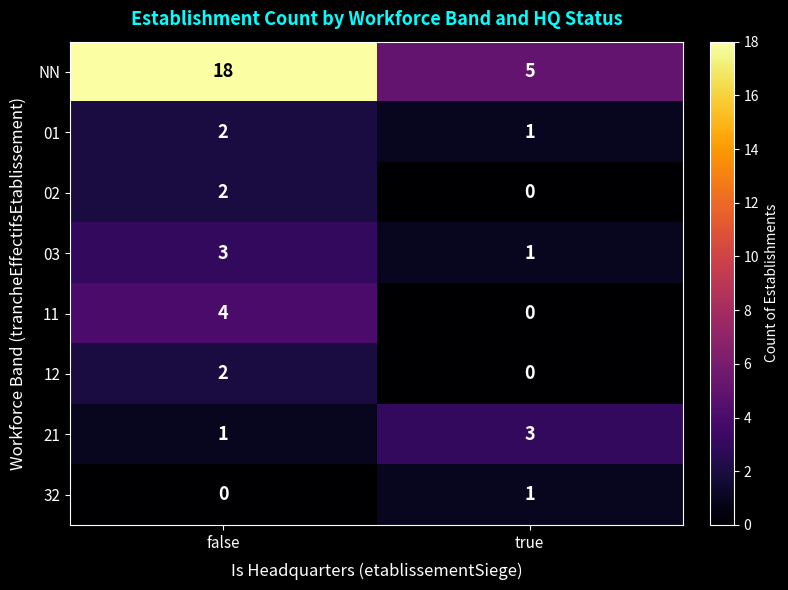

Is it true that 12 equals 1 at false?

False